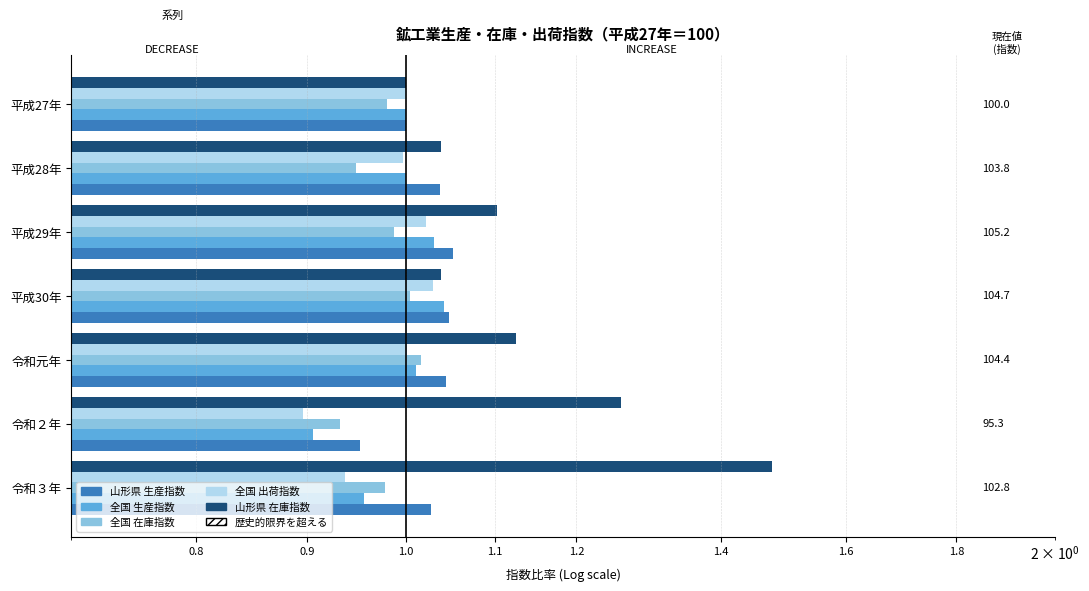

What is the difference between the highest and lowest values at 令和元年?

0.1